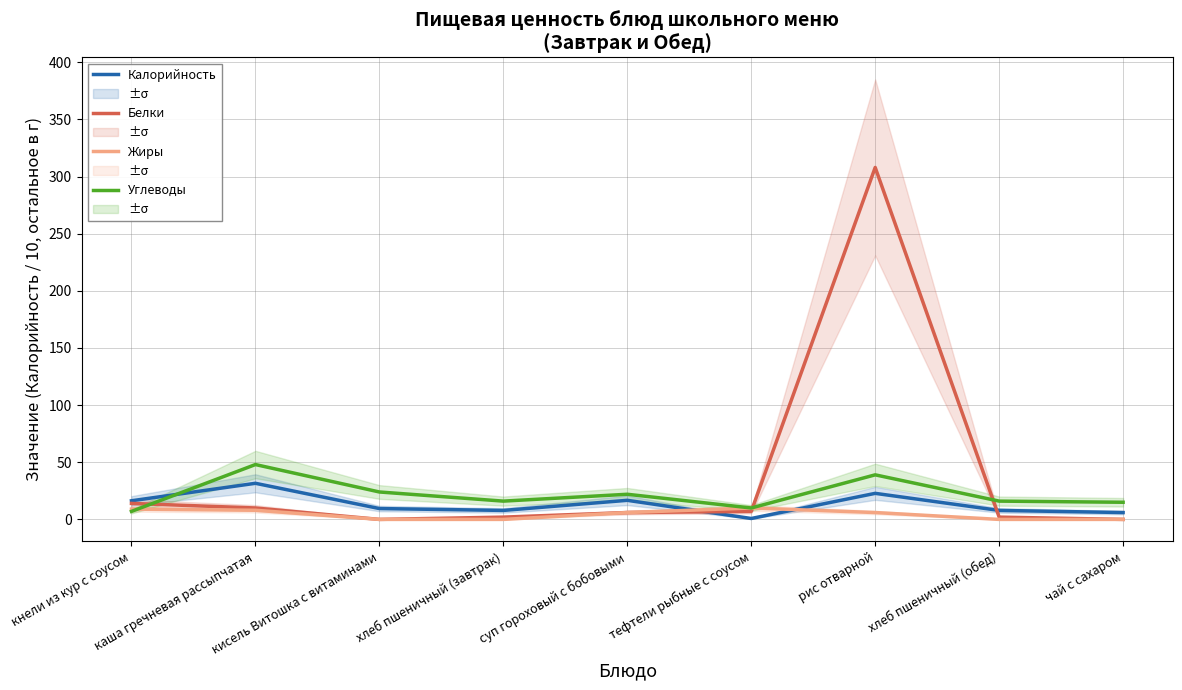

Where do Белки and Углеводы first cross each other?

кнели из кур с соусом and каша гречневая рассыпчатая